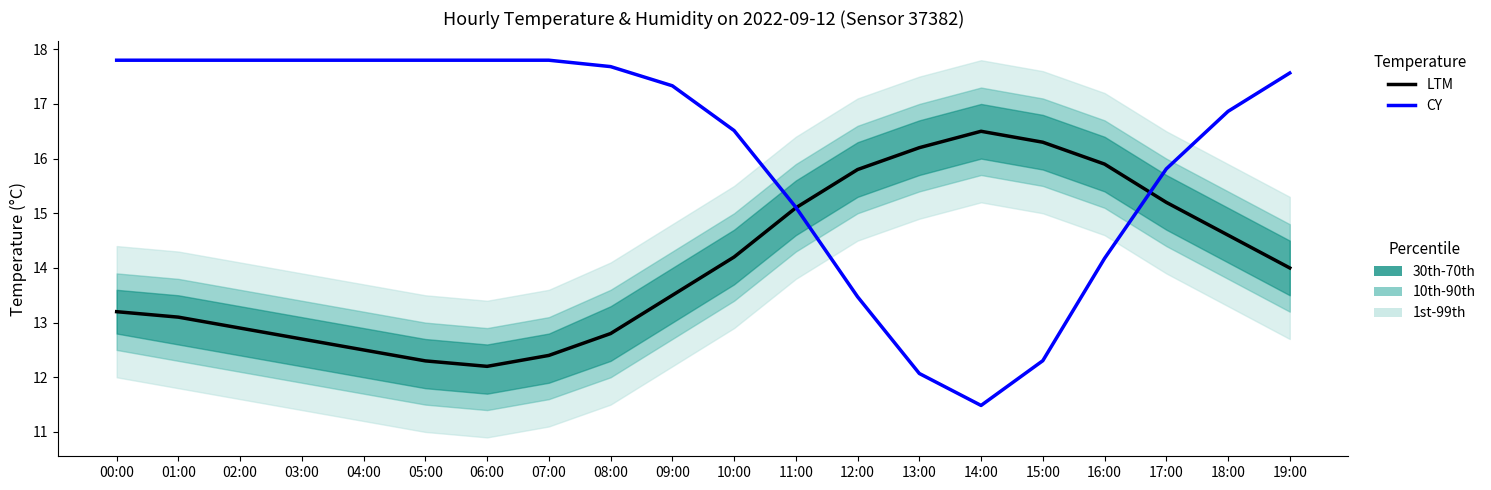

How many categories are shown in the chart?

20